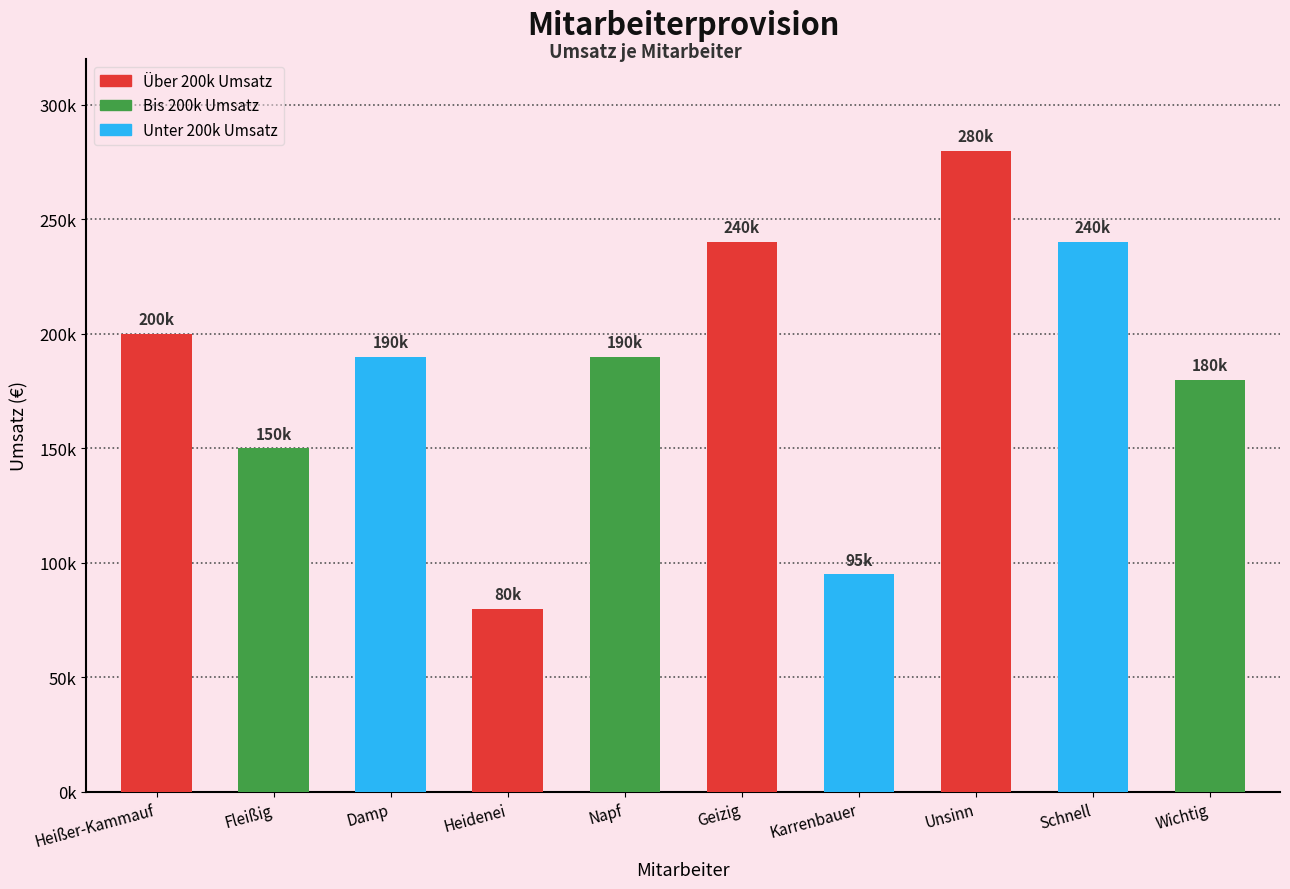

Does the chart contain any negative values?

No